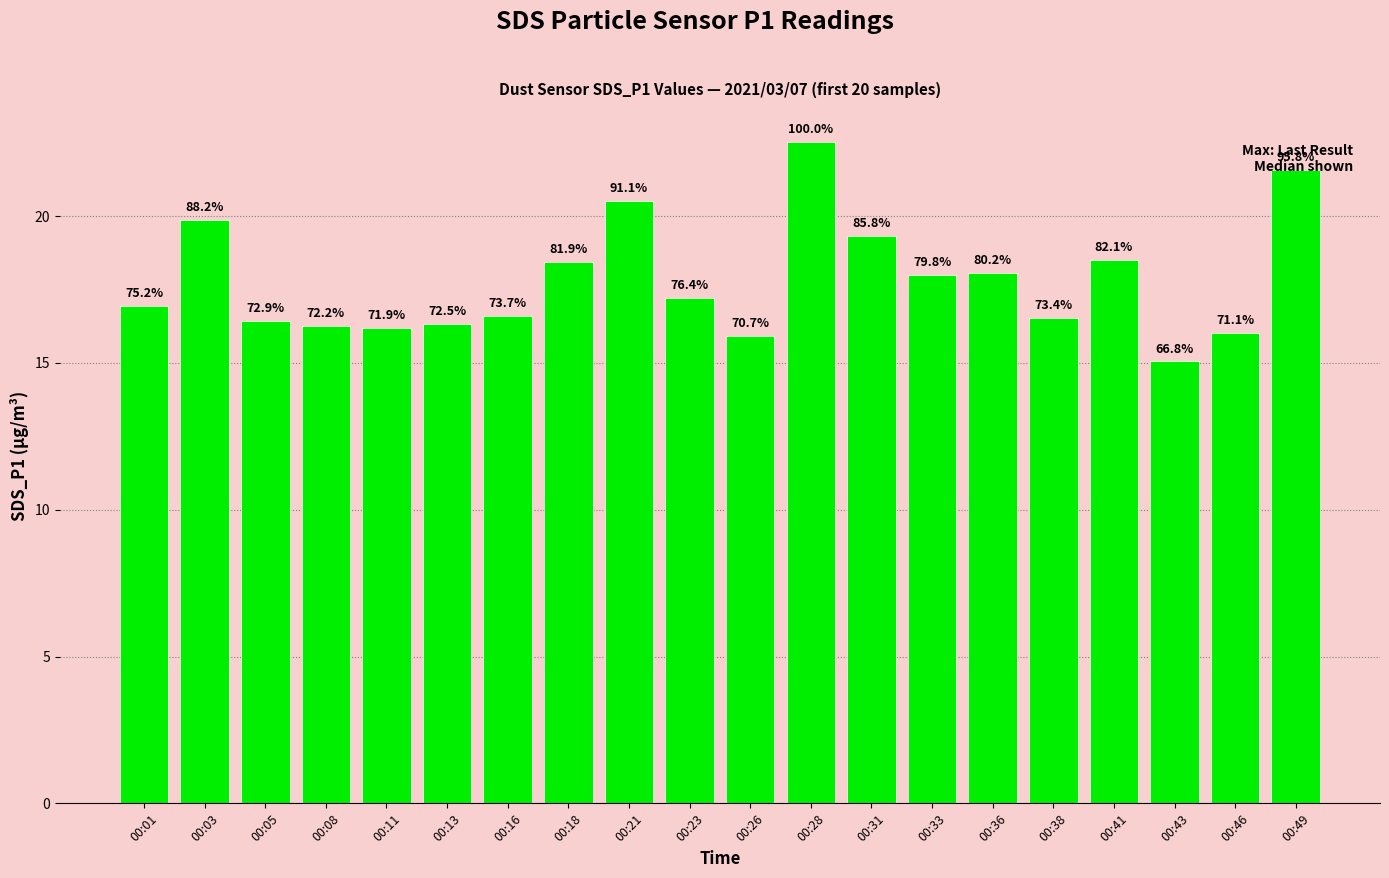

Rank the categories by value from highest to lowest.

00:28, 00:49, 00:21, 00:03, 00:31, 00:41, 00:18, 00:36, 00:33, 00:23, 00:01, 00:16, 00:38, 00:05, 00:13, 00:08, 00:11, 00:46, 00:26, 00:43